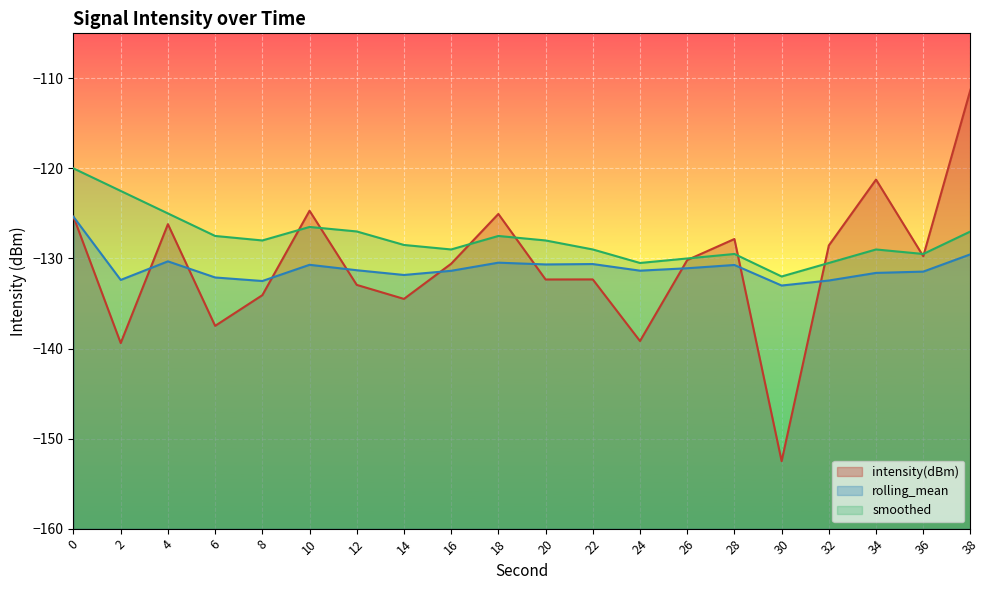

Where do intensity(dBm) and smoothed first cross each other?

8 and 10